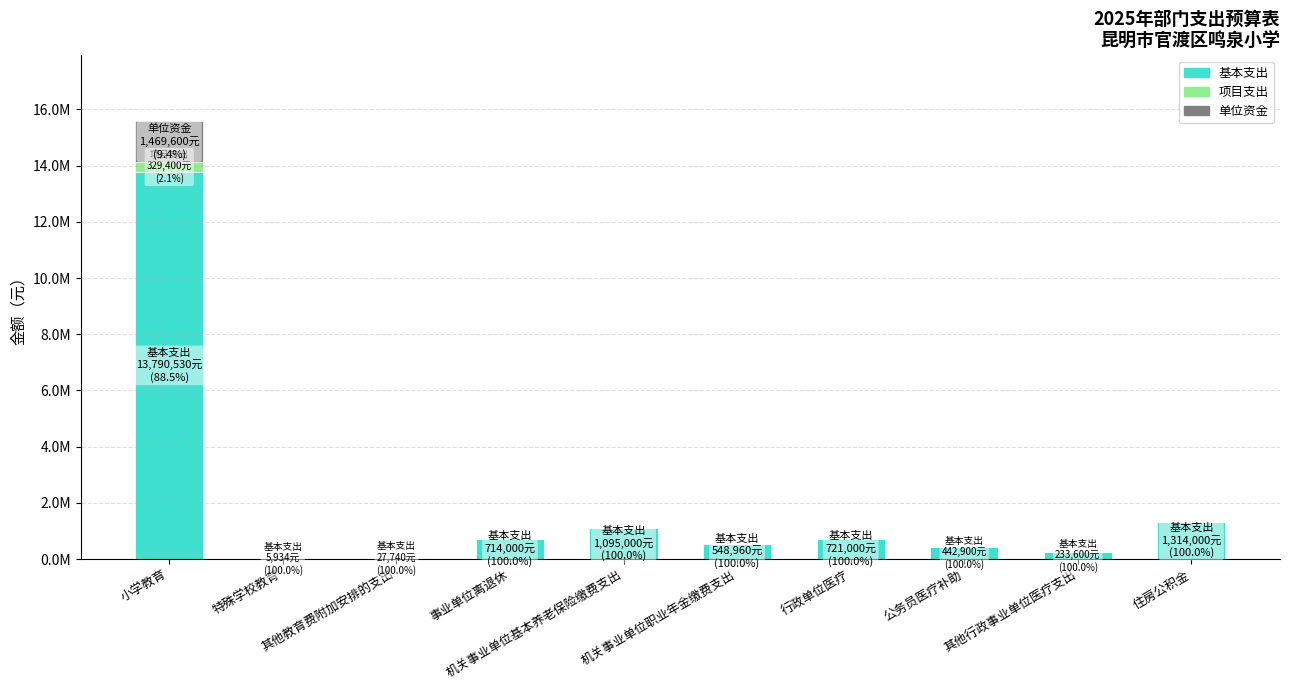

How many data points in 基本支出 are above 714000?

4